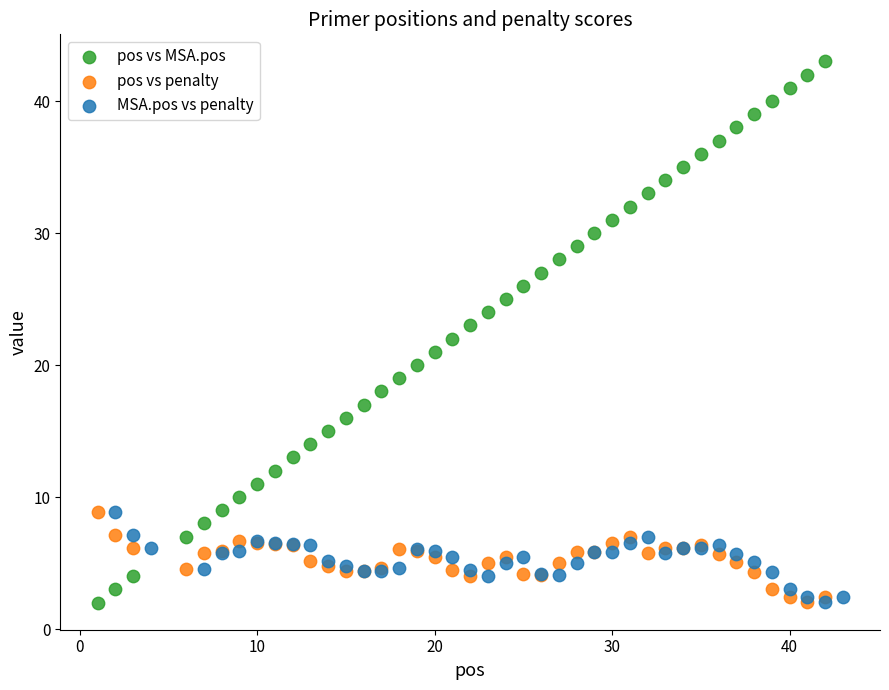

Which series contains the highest Y value?

pos vs MSA.pos